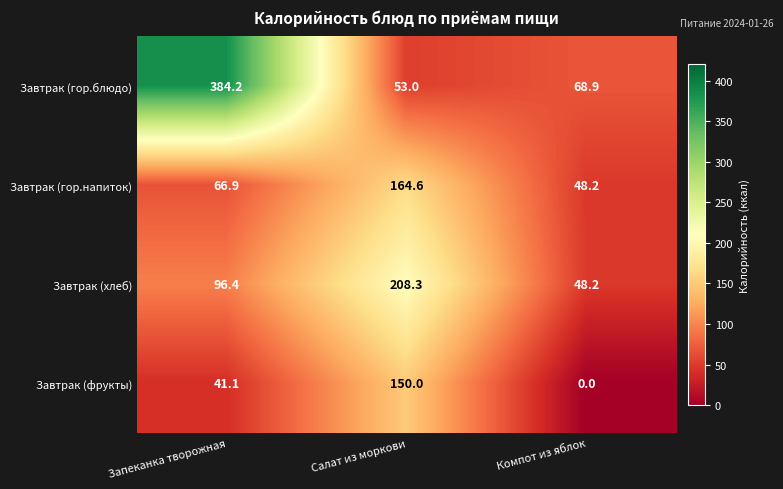

Is it true that Завтрак (фрукты) equals 71.4 at Компот из яблок?

False